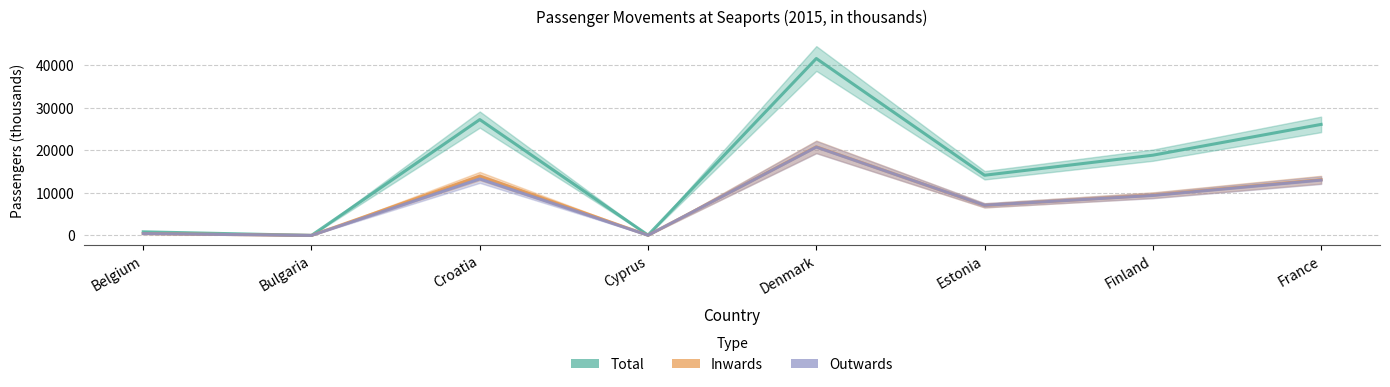

At which label does Outwards reach its peak?

Denmark